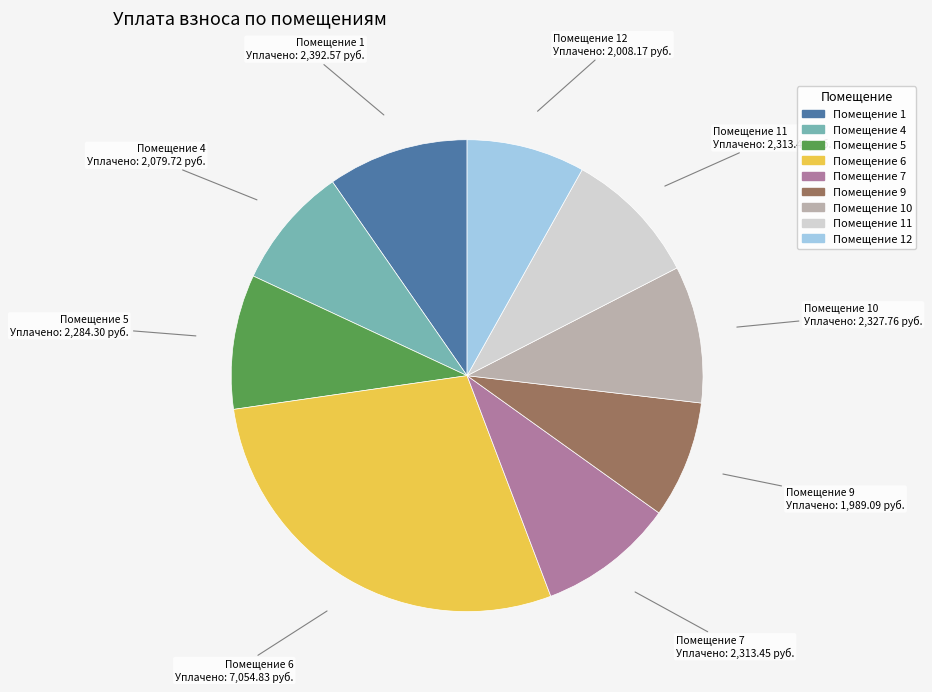

Does any single category account for the majority?

No